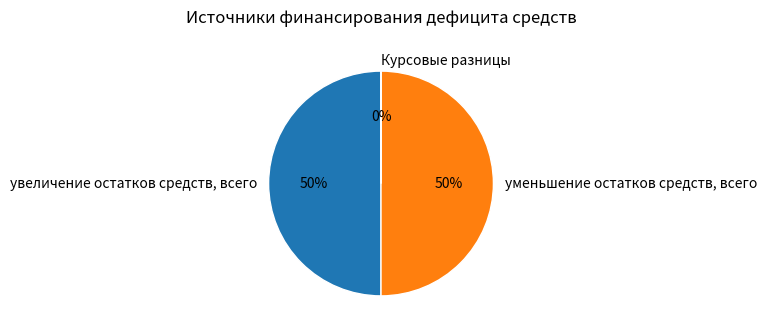

To the nearest percent, what is the combined percentage of увеличение остатков средств, всего and уменьшение остатков средств, всего?

100%